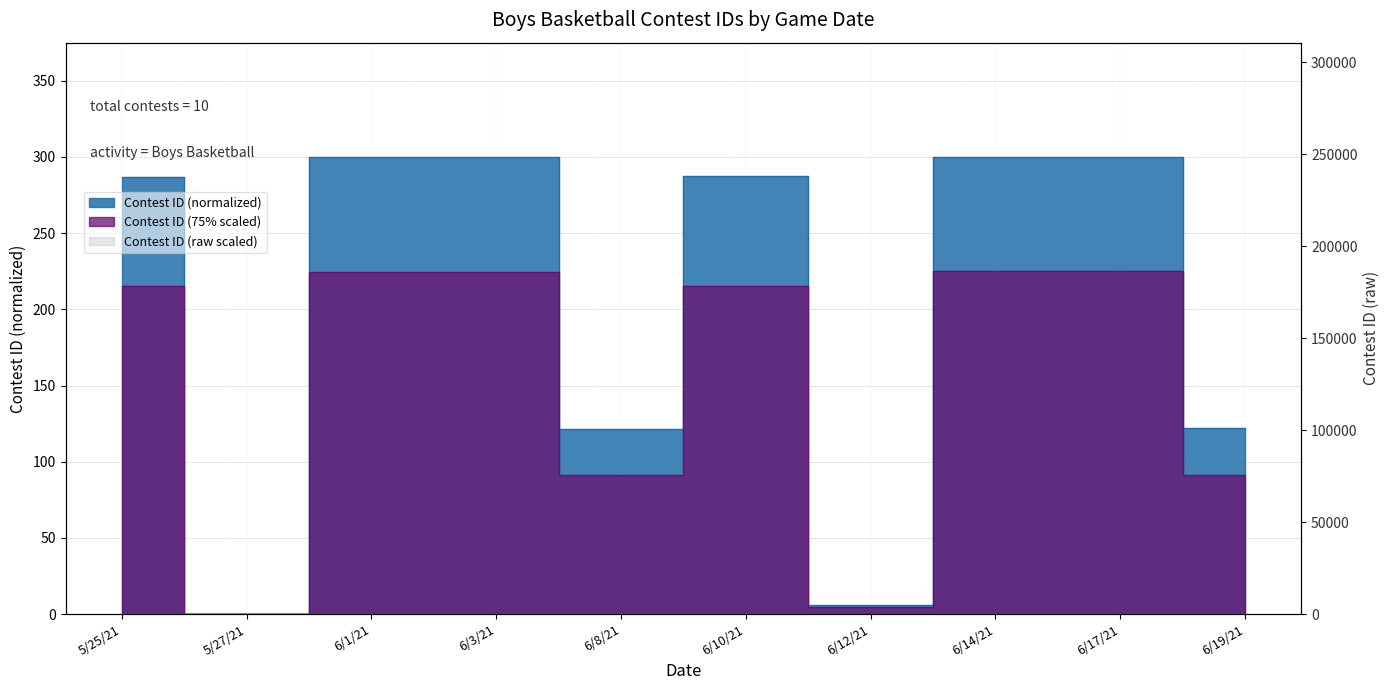

Is it true that the value at 6/1/21 is 397.1?

False